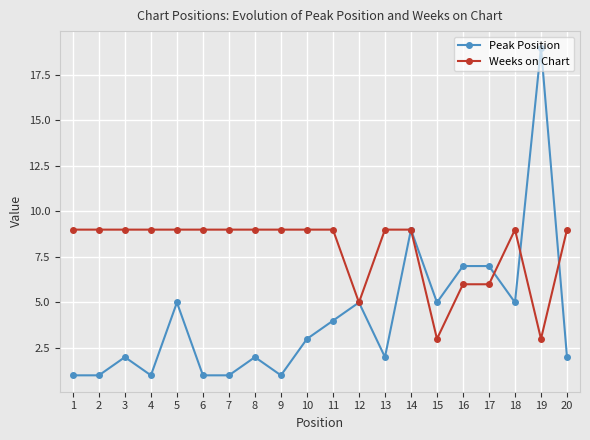

After their last crossing, which series has the higher values: Peak Position or Weeks on Chart?

Weeks on Chart